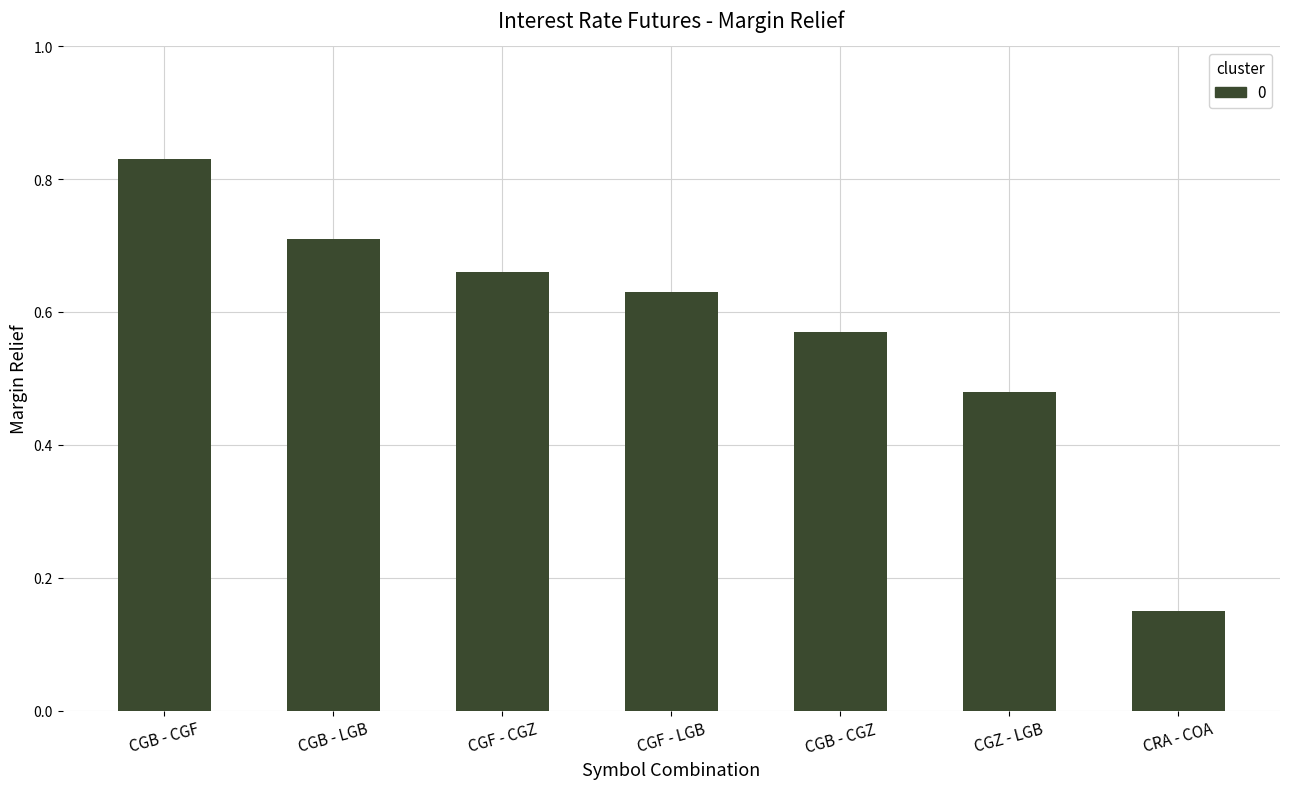

List the labels in order of value, largest first.

CGB - CGF, CGB - LGB, CGF - CGZ, CGF - LGB, CGB - CGZ, CGZ - LGB, CRA - COA